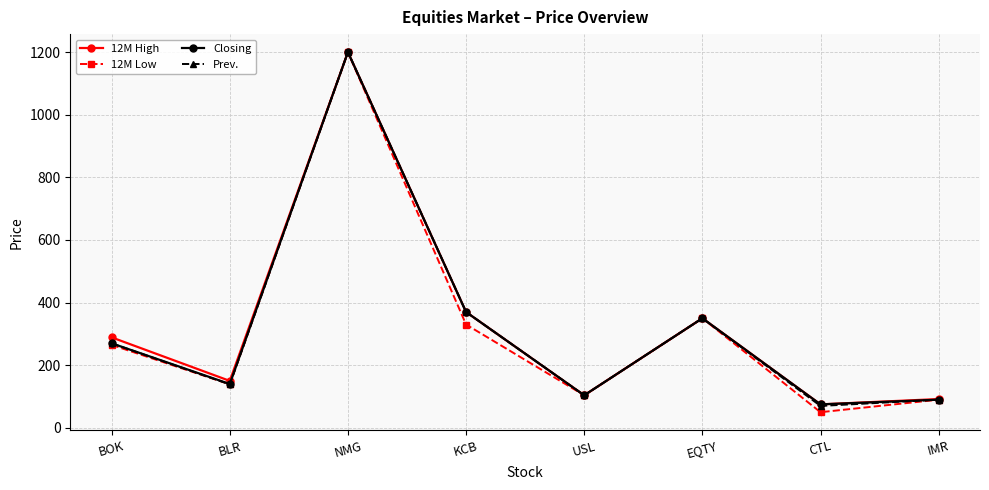

The Closing series shows 140 at BLR. True or false?

True